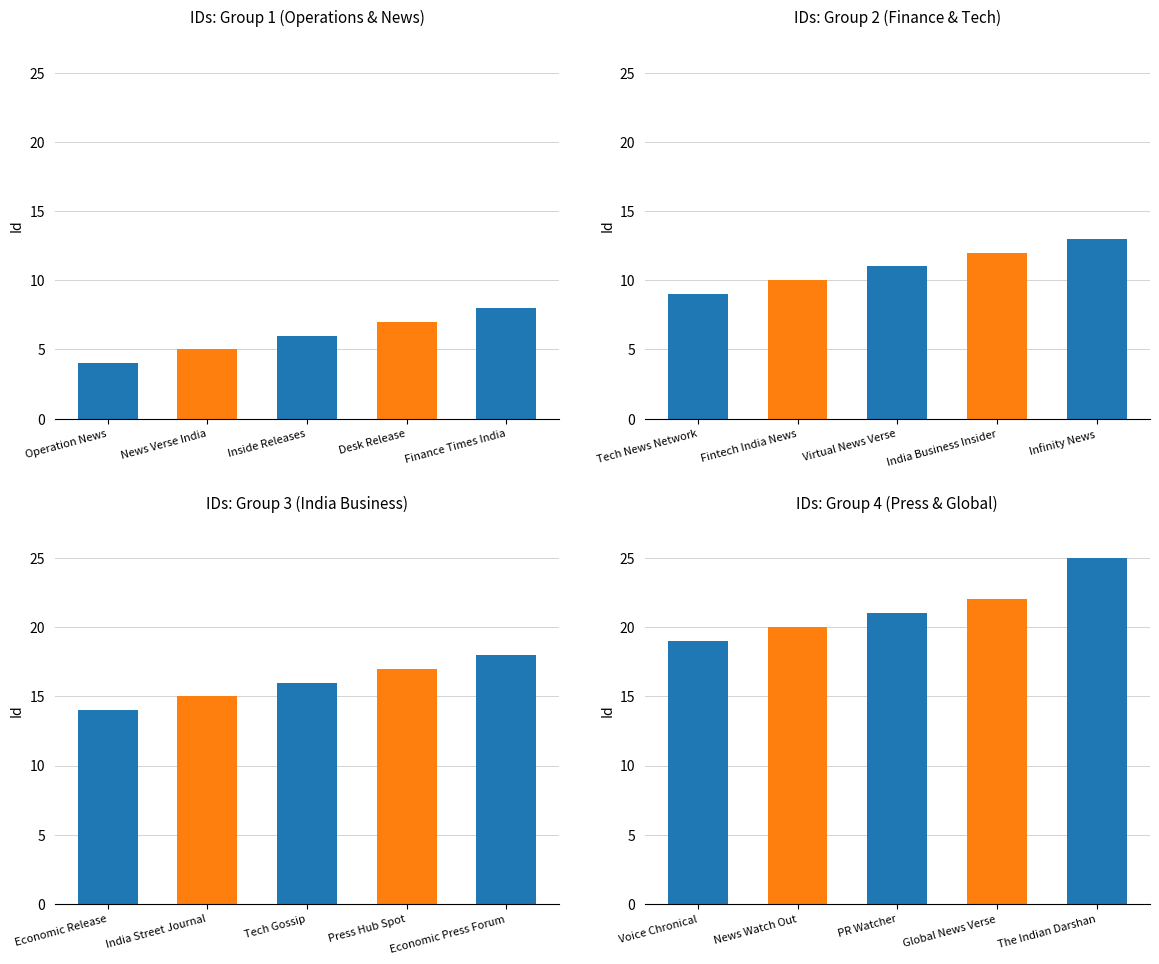

Rank the categories by value from highest to lowest.

The Indian Darshan, Global News Verse, PR Watcher, News Watch Out, Voice Chronical, Economic Press Forum, Press Hub Spot, Tech Gossip, India Street Journal, Economic Release, Infinity News, India Business Insider, Virtual News Verse, Fintech India News, Tech News Network, Finance Times India, Desk Release, Inside Releases, News Verse India, Operation News